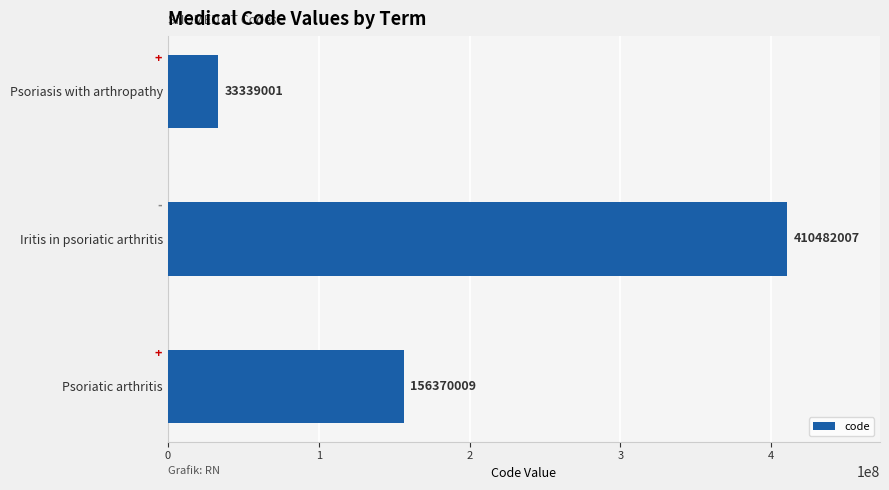

Is it true that the value at Iritis in psoriatic arthritis is 410482007?

True